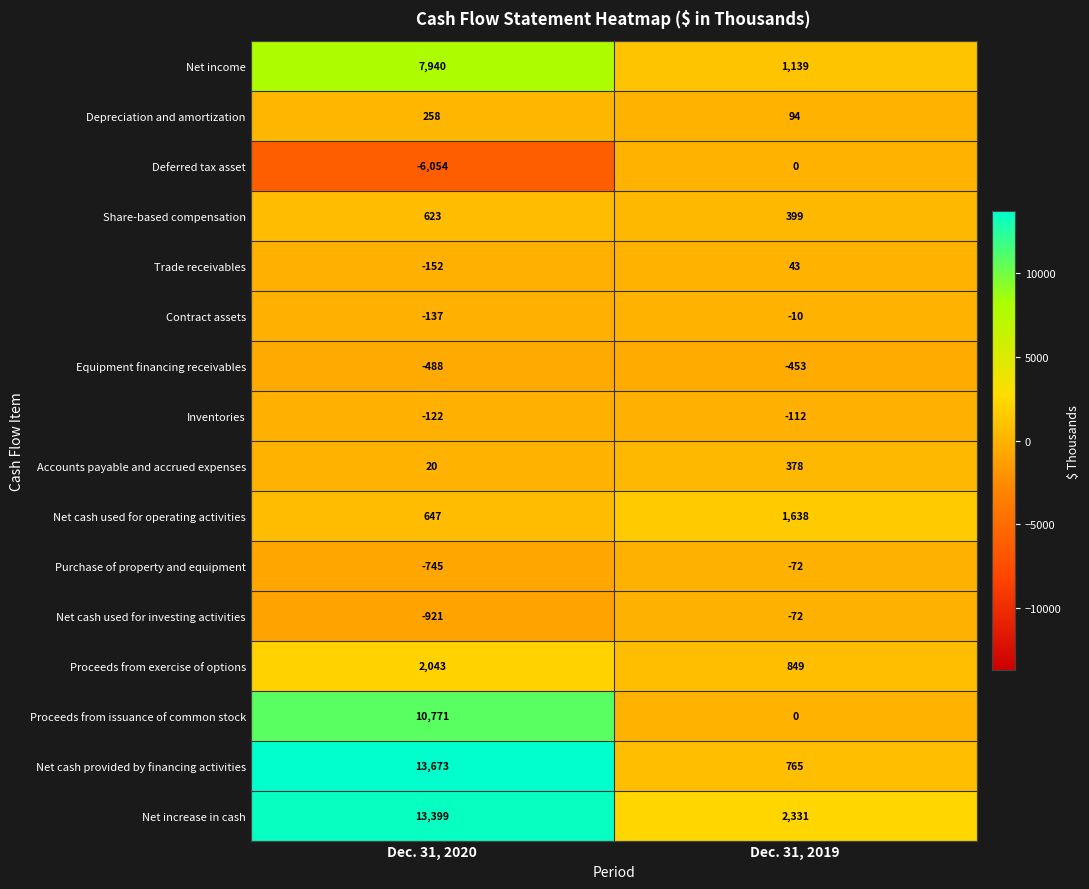

What is the total value across all series at Dec. 31, 2019?

6917